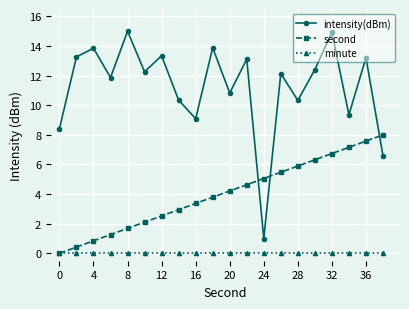

List the series in order of their peak value, highest first.

intensity(dBm), second, minute